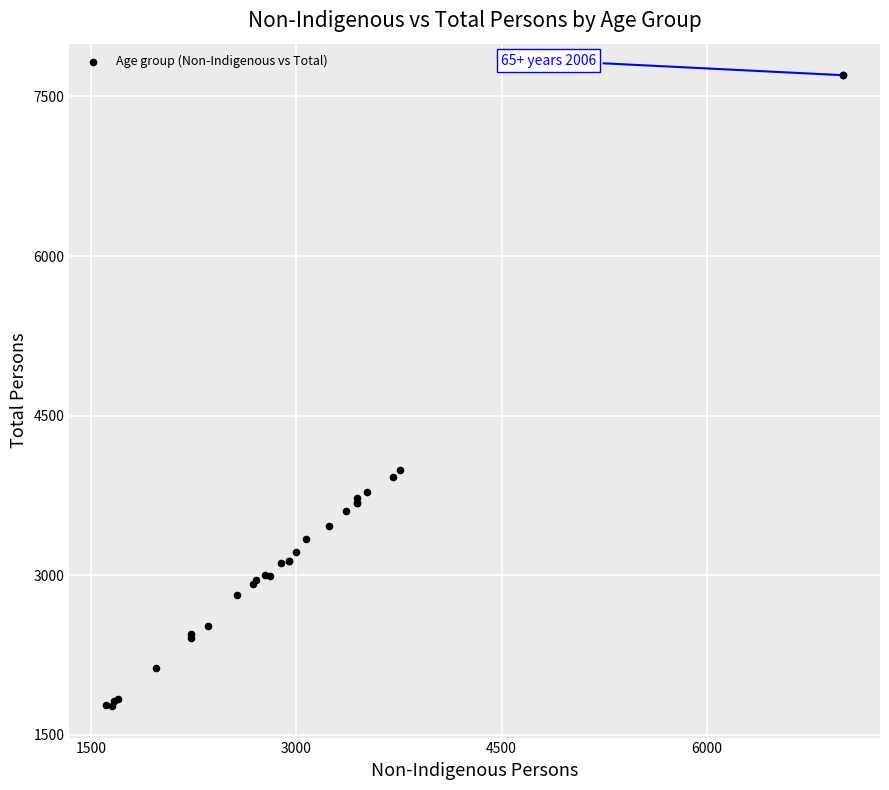

What Y value in the scatter plot is closest to 4735?

3992